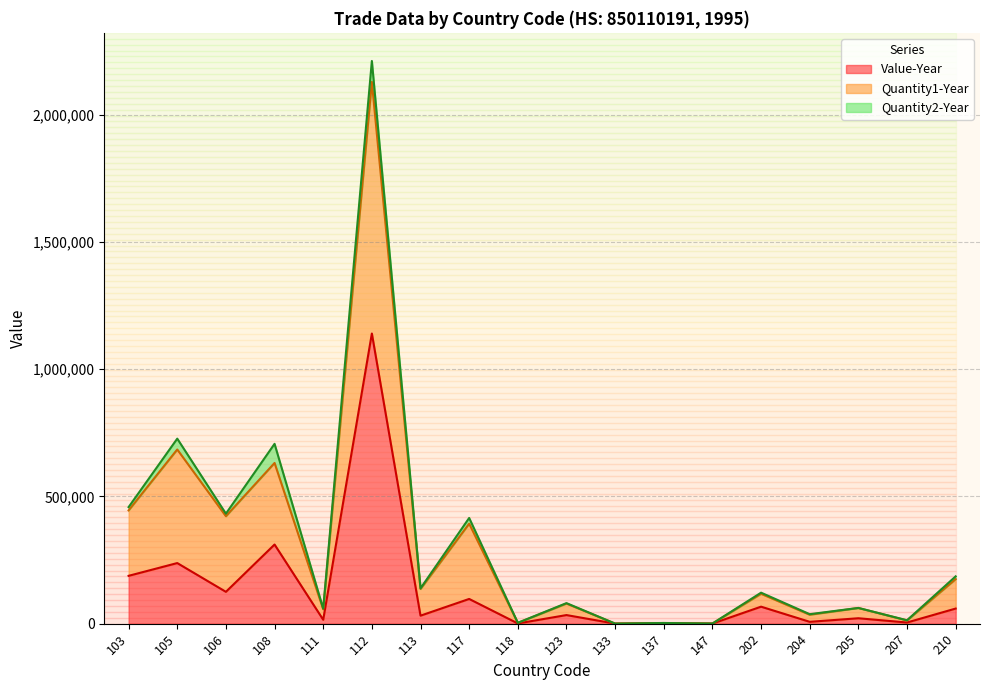

Which label corresponds to the largest value in the chart?

112